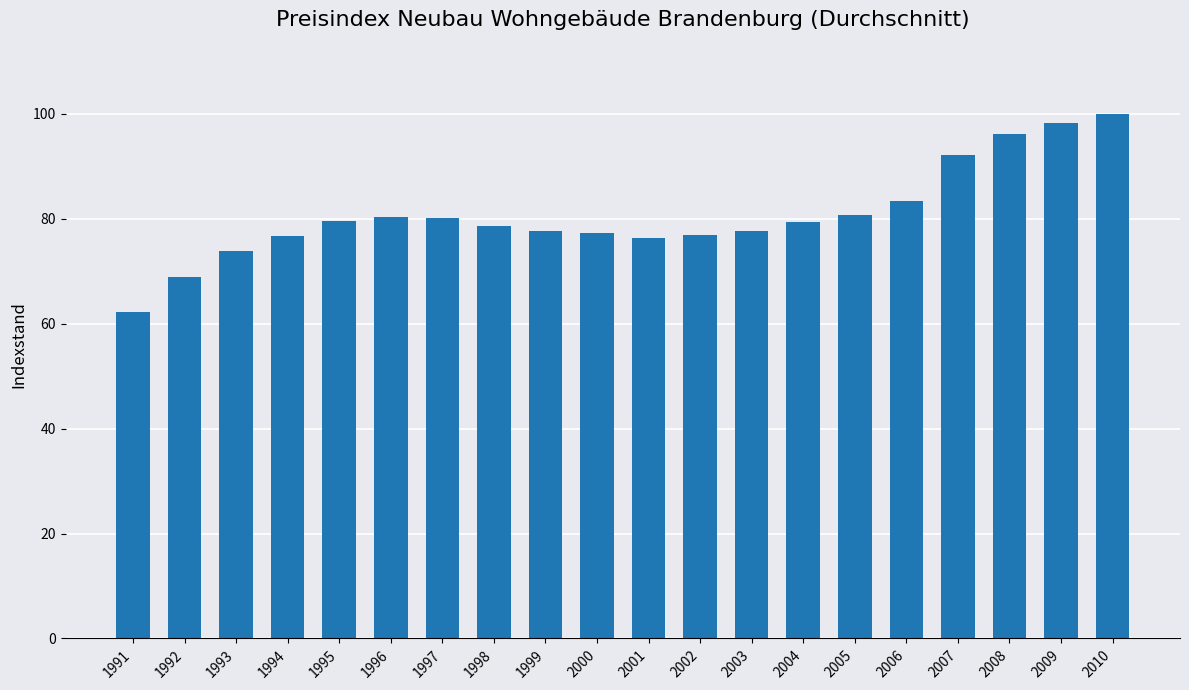

What is the value of the 20th bar from the left?

100.0